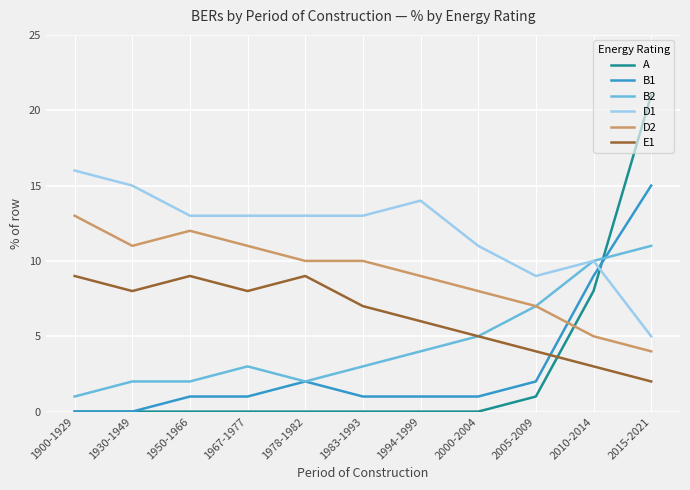

After their last crossing, which series has the higher values: E1 or B1?

B1